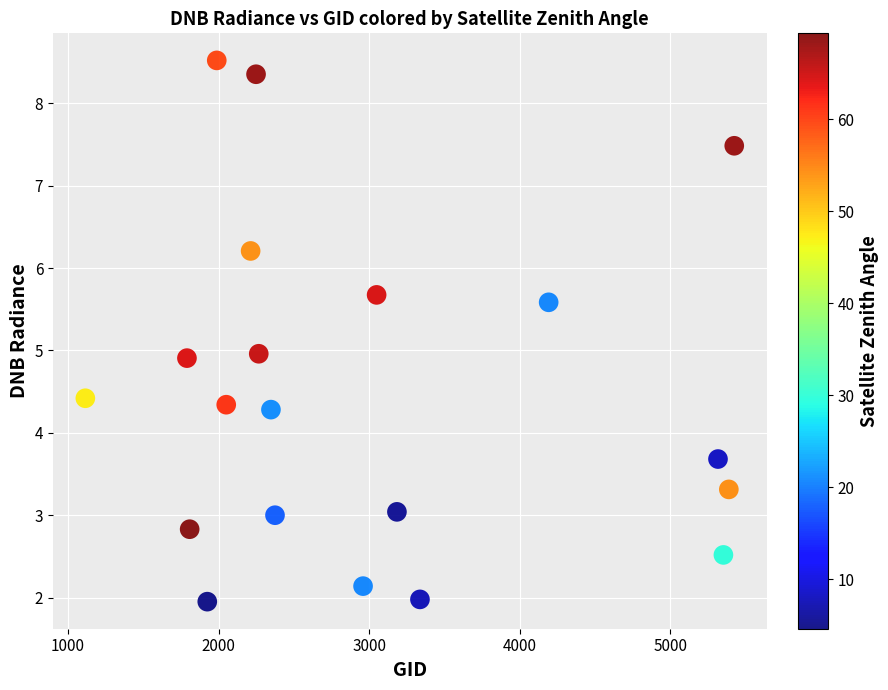

What is the range of Y values (max minus min)?

6.6